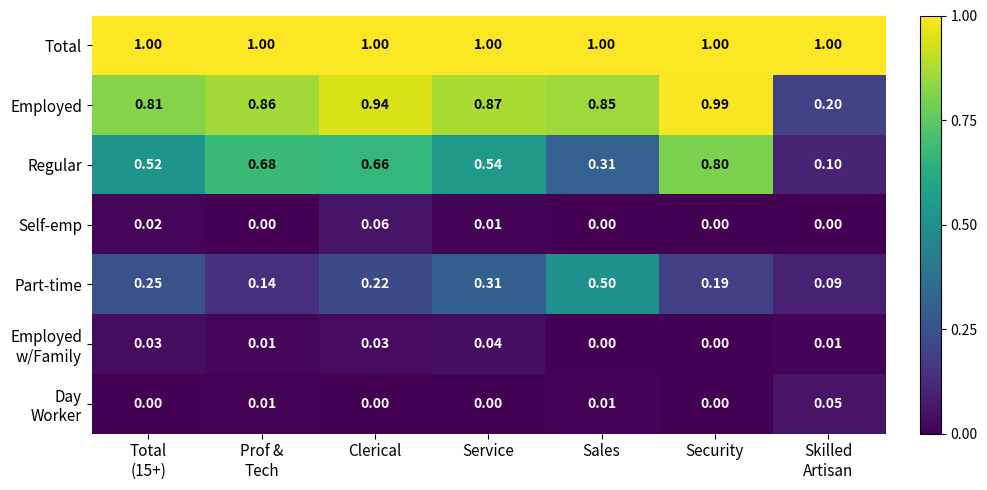

At which category is the sum across all series the highest?

Security